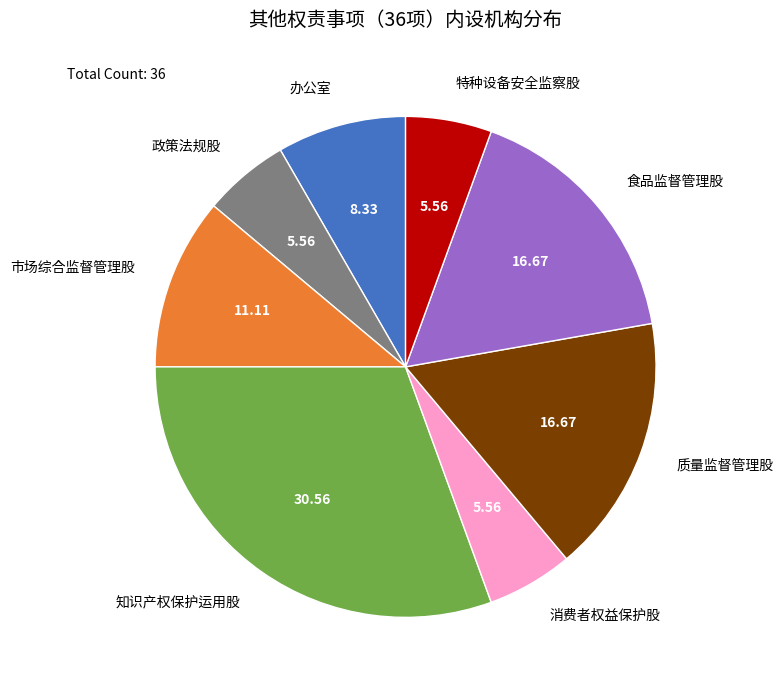

Which has a higher value, 办公室 or 质量监督管理股?

质量监督管理股